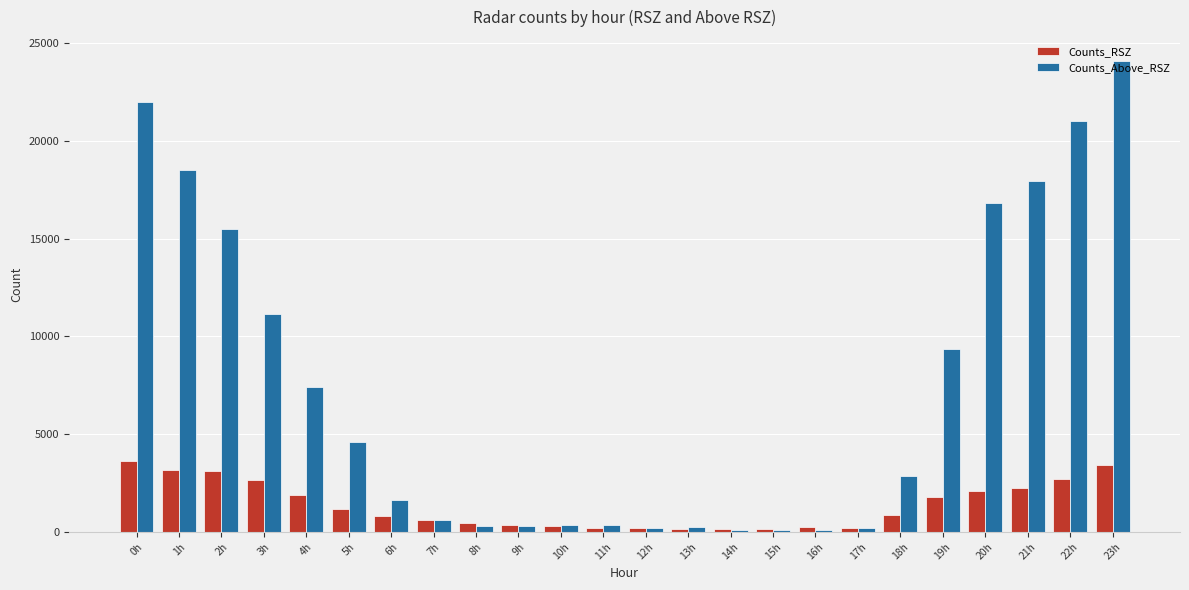

What is the maximum value for Counts_RSZ?

3651